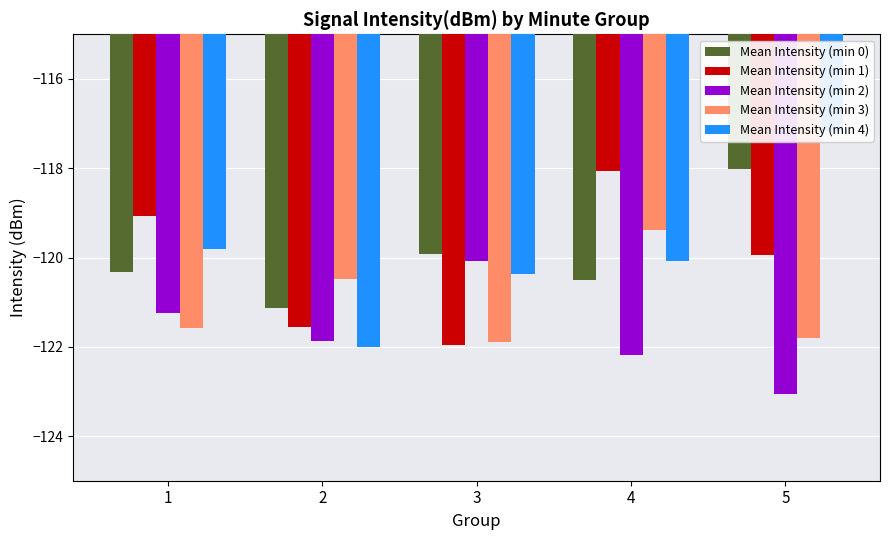

What is the average value of the Mean Intensity (min 3) series?

-121.0